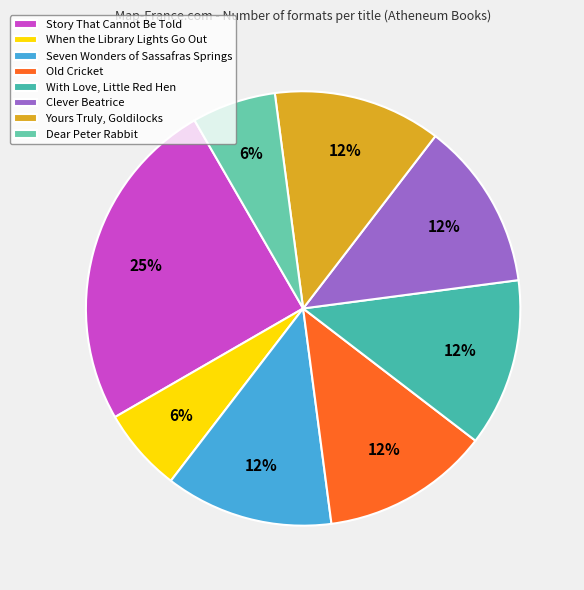

How many slices are in this pie chart?

8